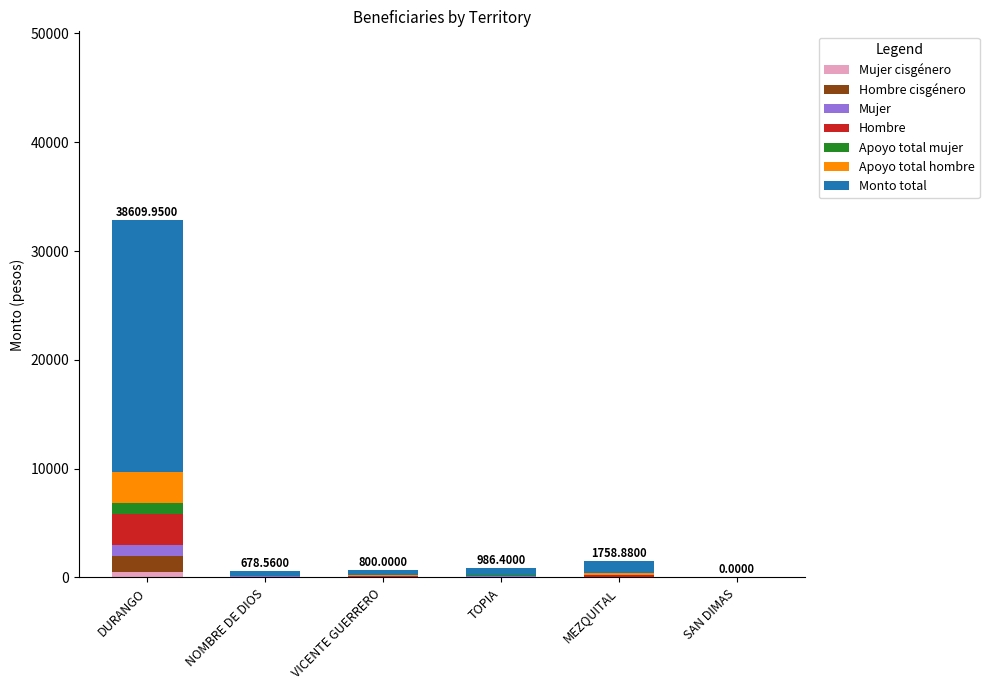

At which category is the sum across all series the highest?

DURANGO